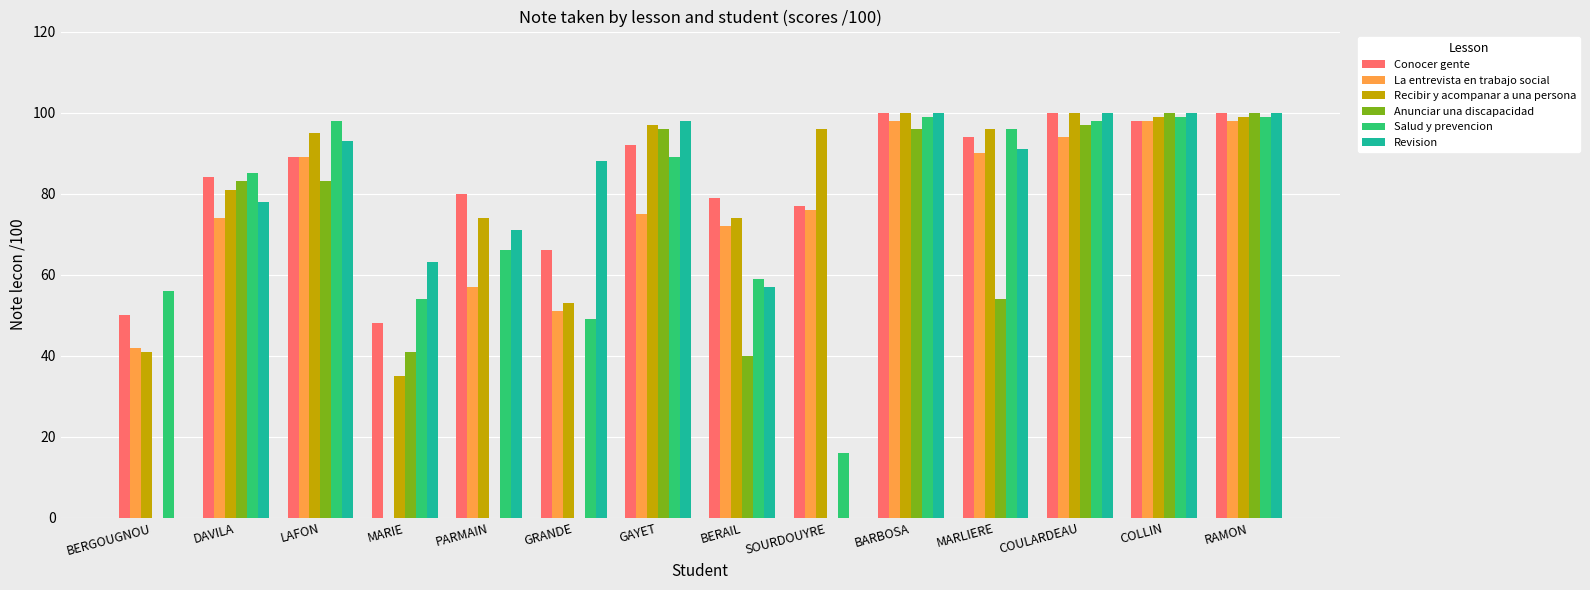

What is the spread (max minus min) of values at PARMAIN?

80